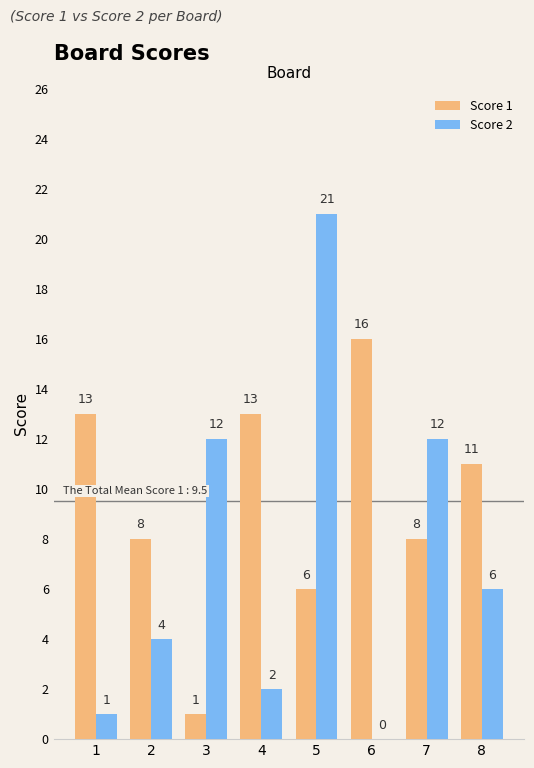

Between 2 and 7, which series saw the biggest shift?

Score 2